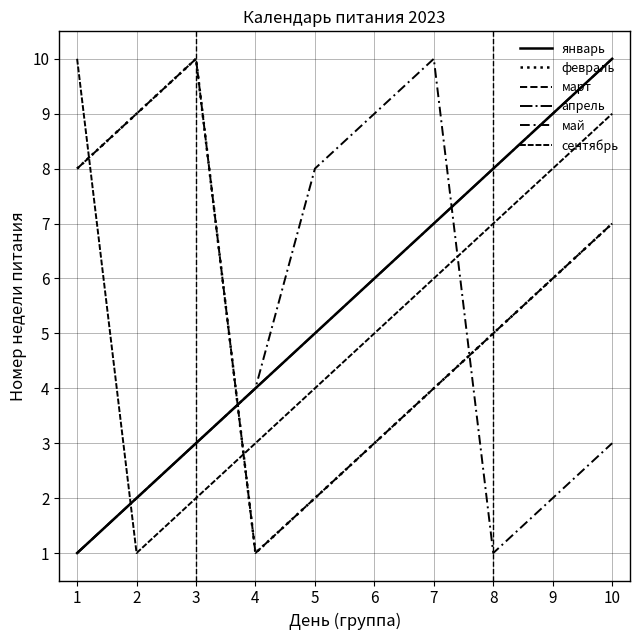

What is the sum of all сентябрь values?

55